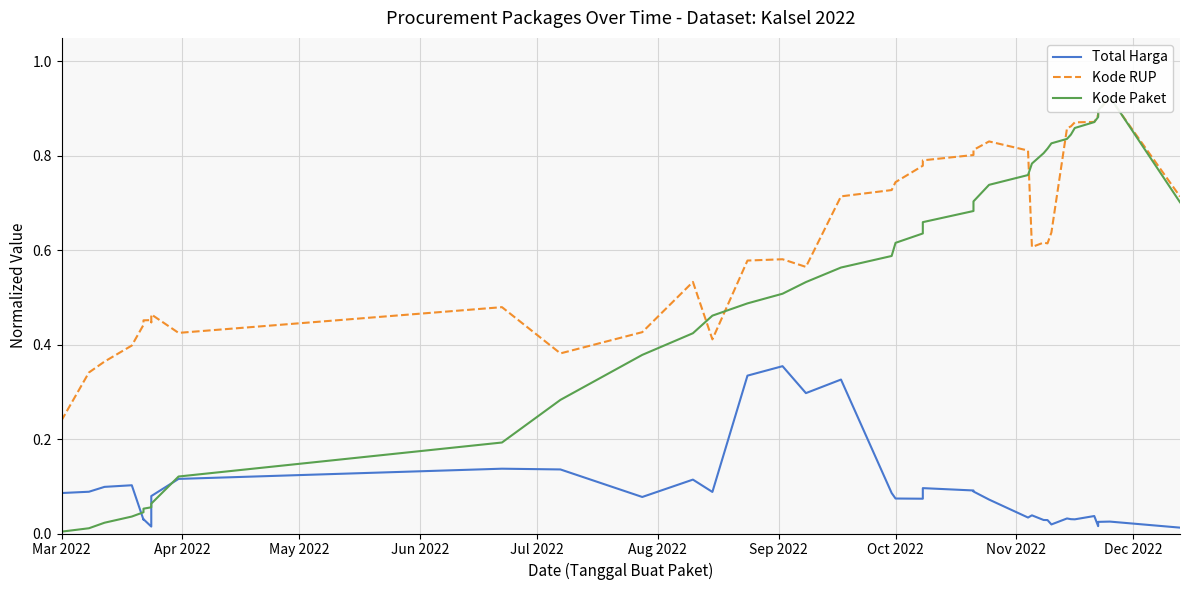

Is the value of Kode Paket at 34 greater than the value of Total Harga at 11?

Yes